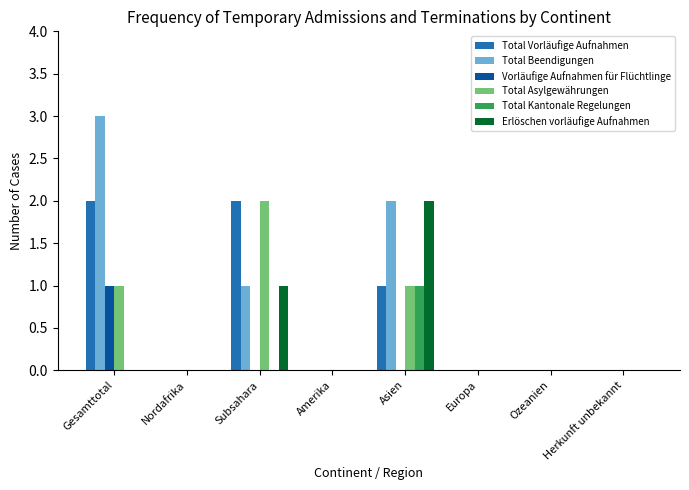

True or false: Total Kantonale Regelungen has a value of -1 at Amerika.

False